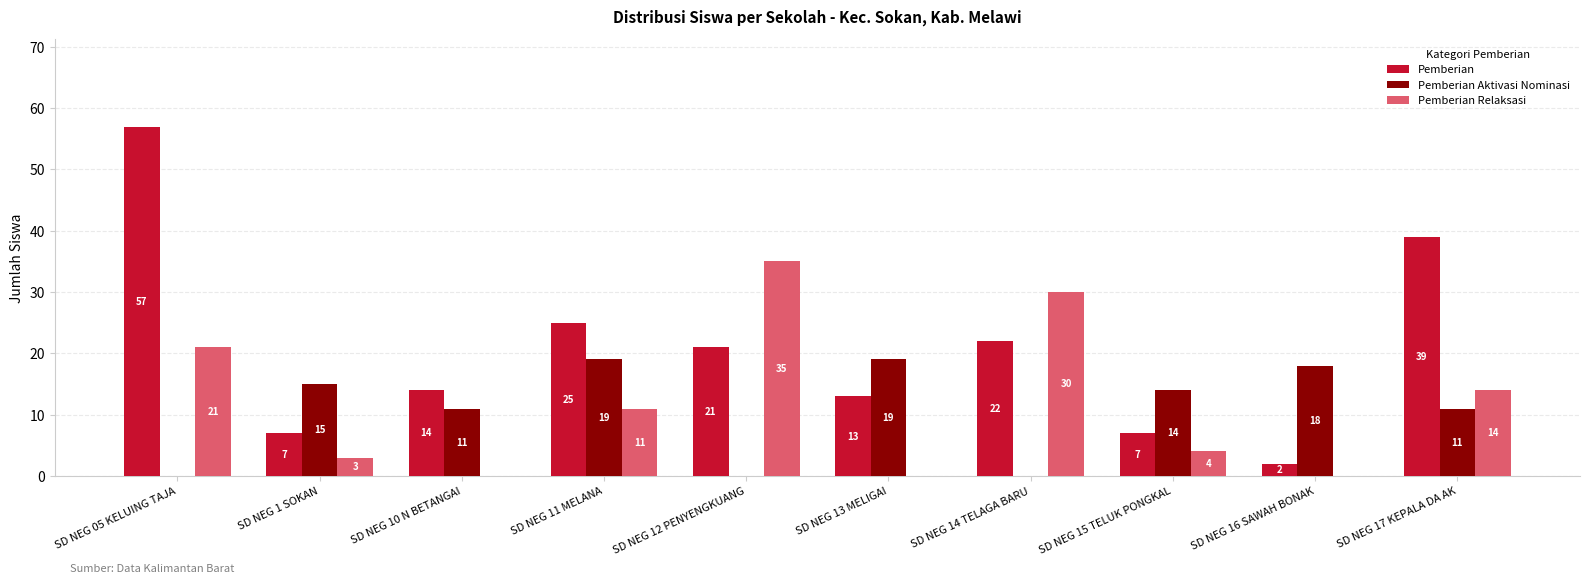

True or false: Pemberian has a value of 83 at SD NEG 05 KELUING TAJA.

False